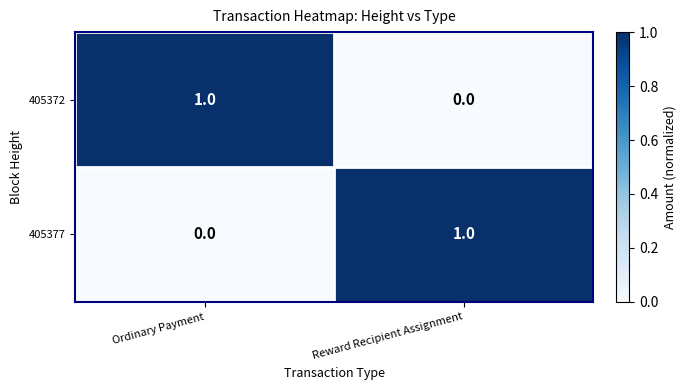

At which label is 405372 closest to 0?

Reward Recipient Assignment